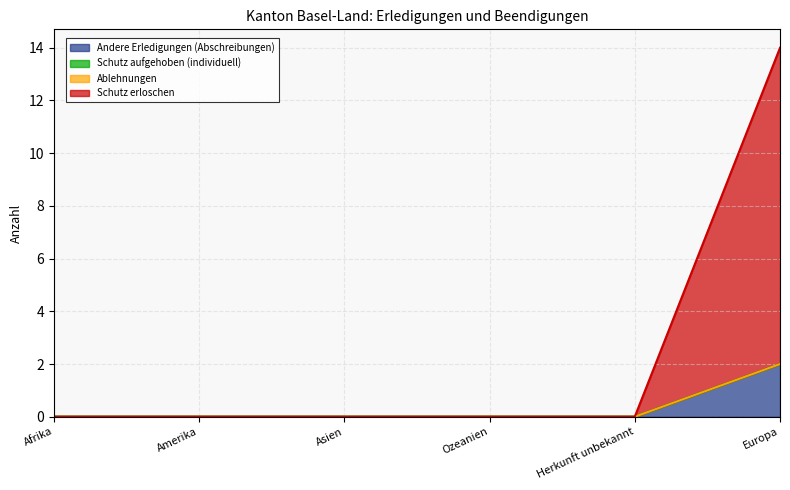

Does the chart have visible grid lines?

Yes